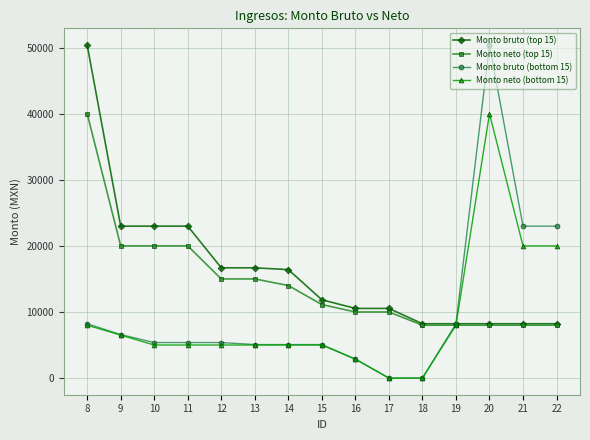

What are all the series names shown in the legend?

Monto bruto (top 15), Monto neto (top 15), Monto bruto (bottom 15), Monto neto (bottom 15)